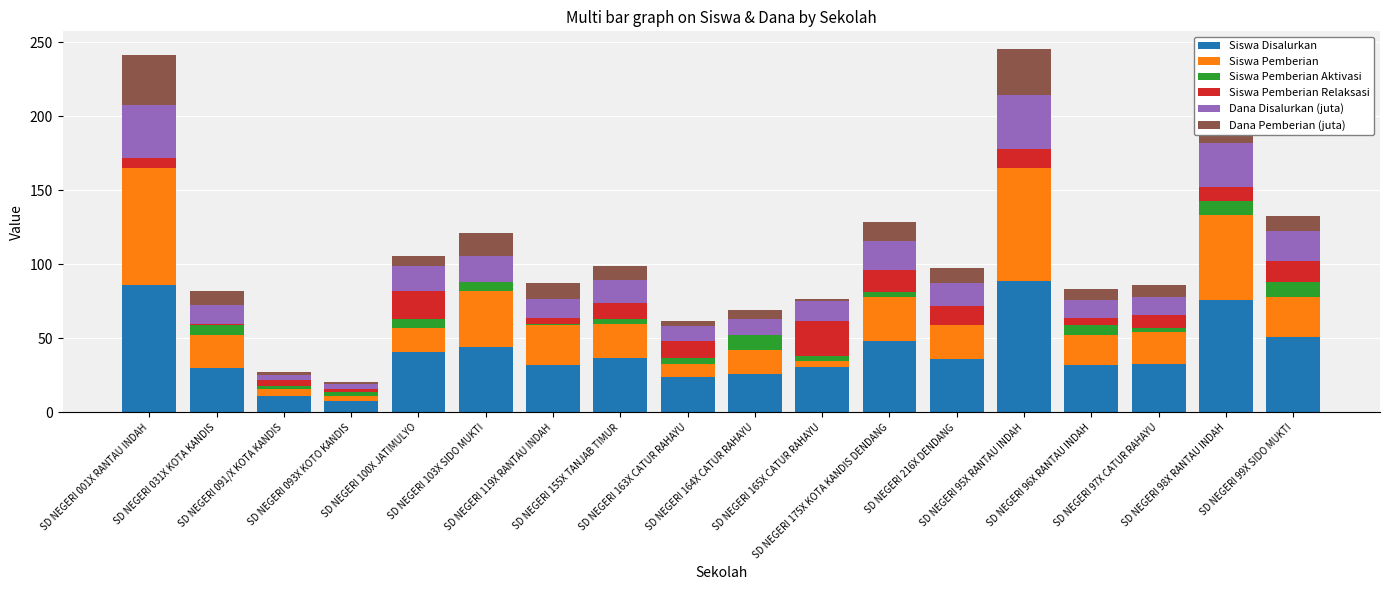

How many categories are shown in the chart?

18